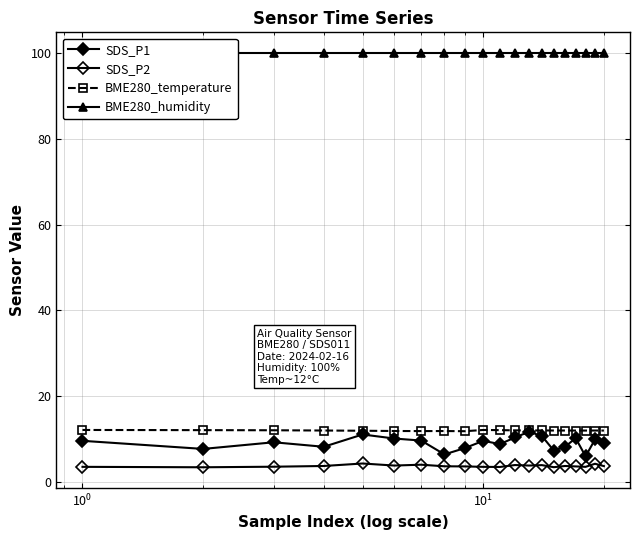

What is the maximum value shown in the chart?

100.0